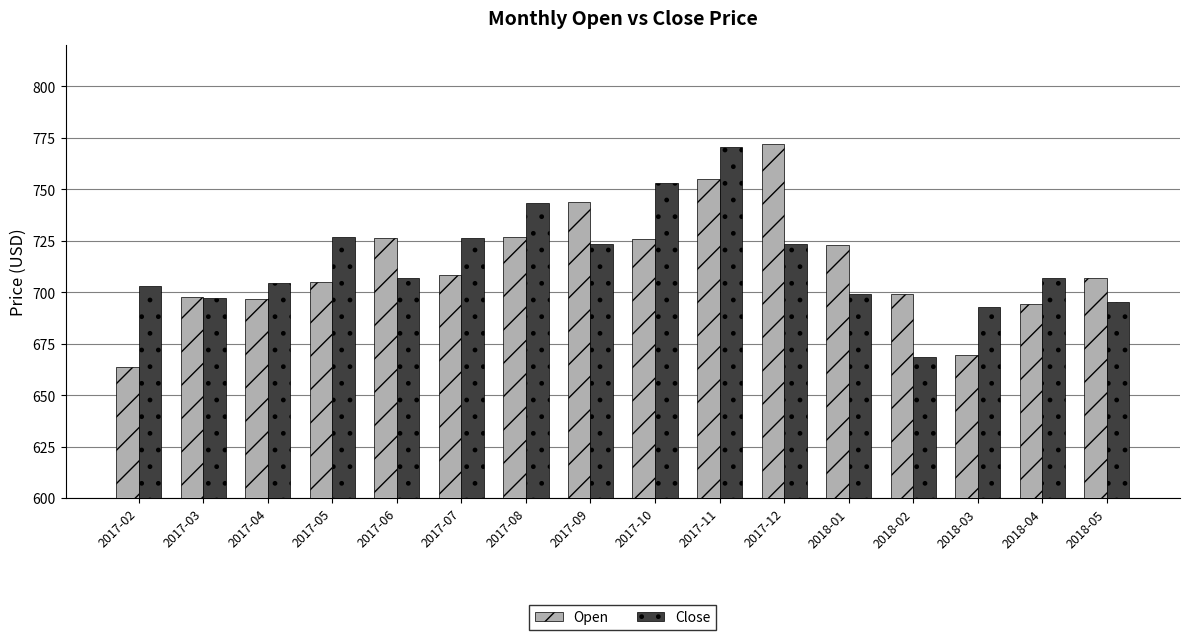

Which series changed the most between 2017-02 and 2017-10?

Open